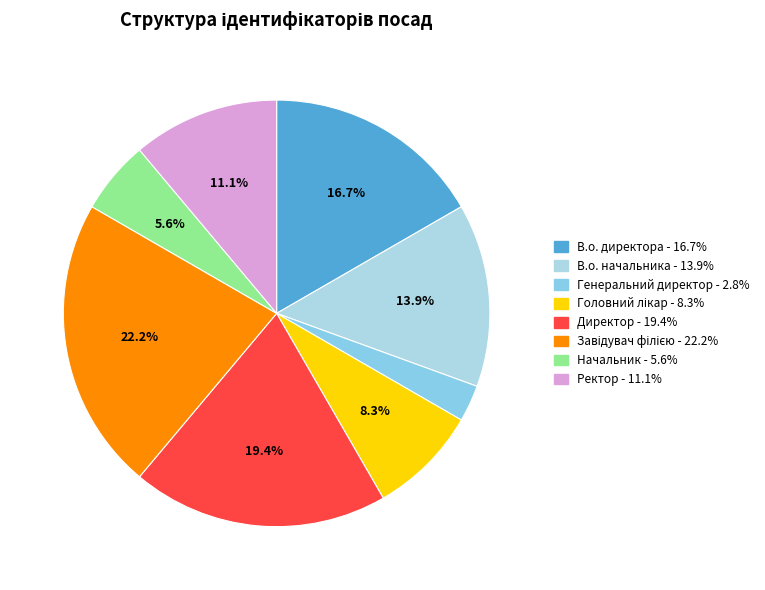

Approximately how many times larger is the value at Директор compared to Завідувач філією?

0.9